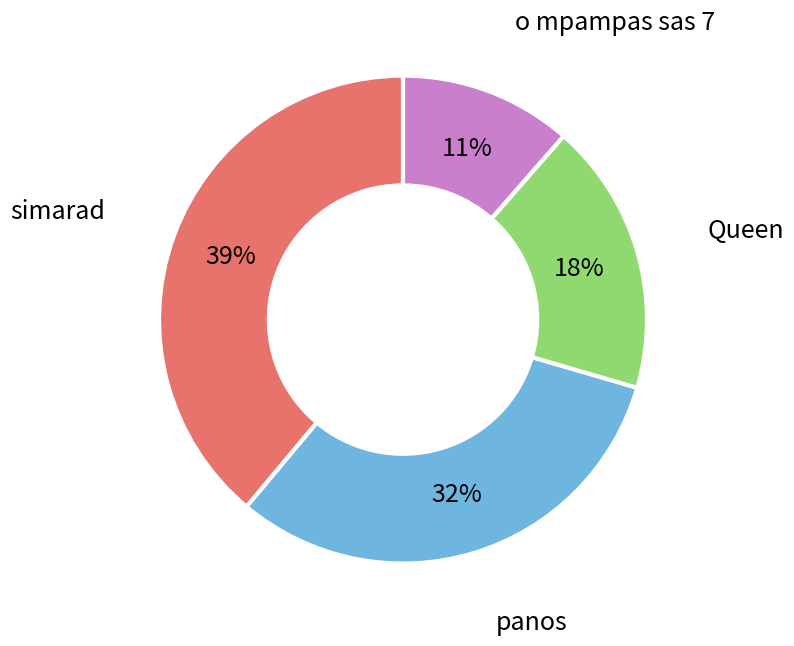

What is the largest slice in the pie chart?

simarad